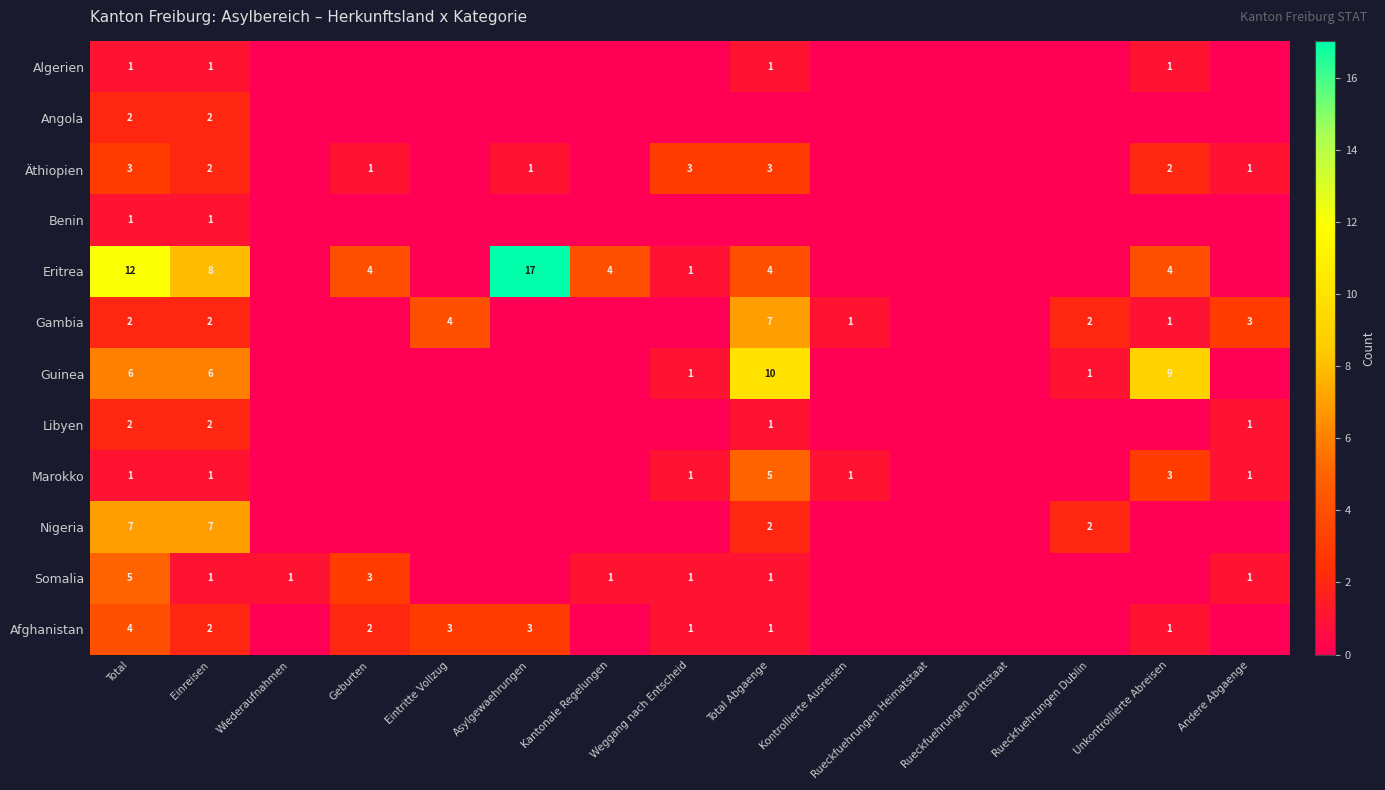

The value of Äthiopien at Unkontrollierte Abreisen is 3. True or false?

False